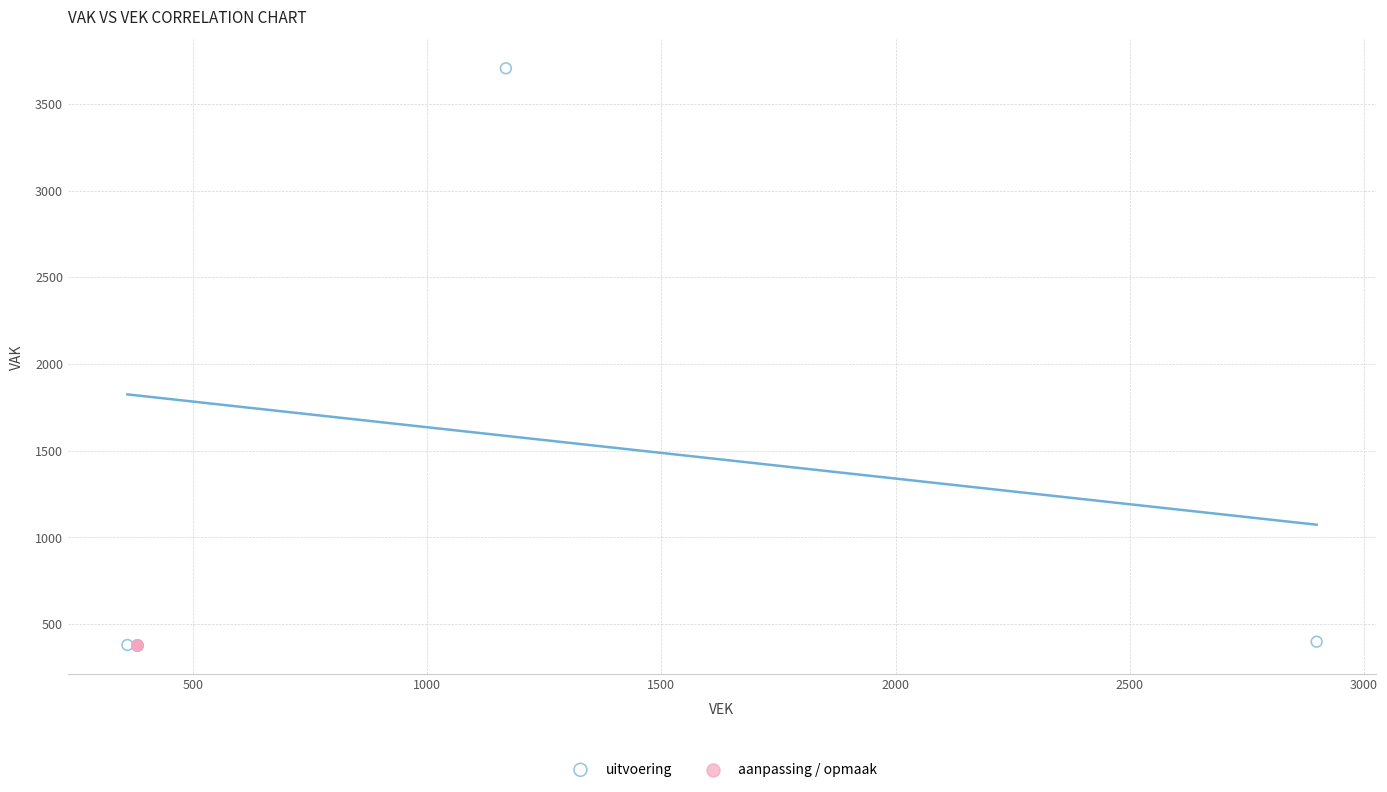

What are all the series names shown in the legend?

uitvoering, aanpassing / opmaak